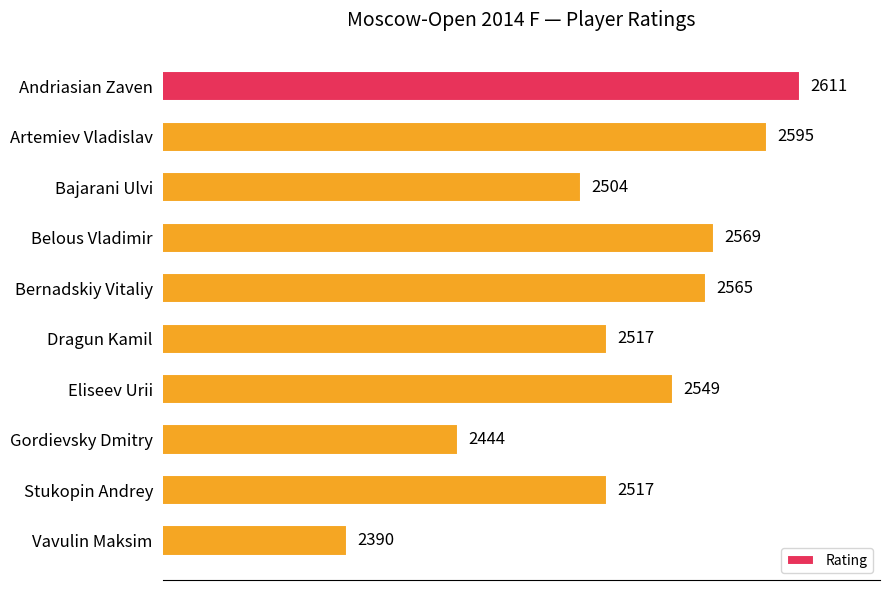

What is the ratio of the value at Eliseev Urii to the value at Bernadskiy Vitaliy?

1.0